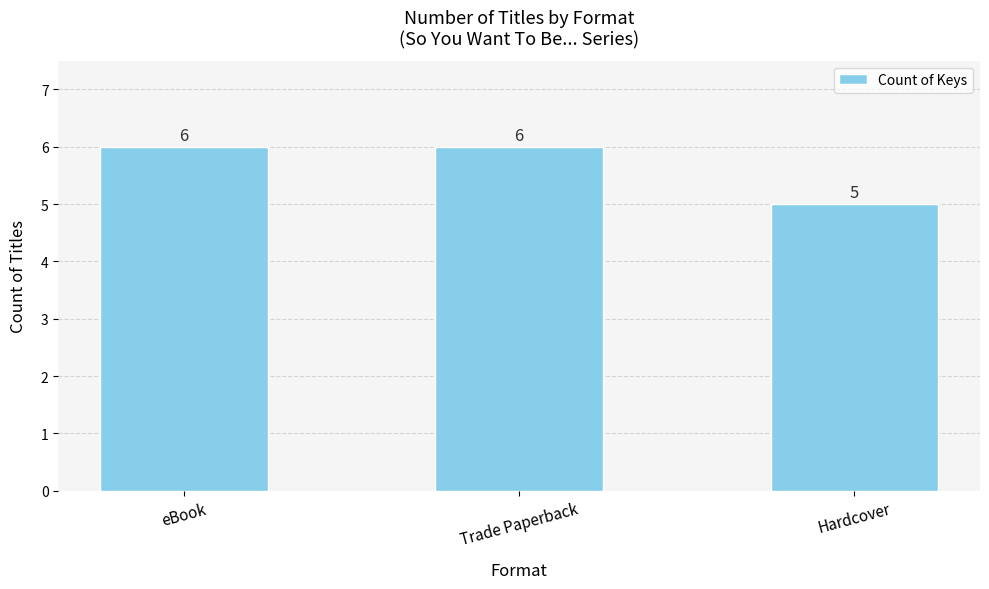

The value at Hardcover is 2. True or false?

False